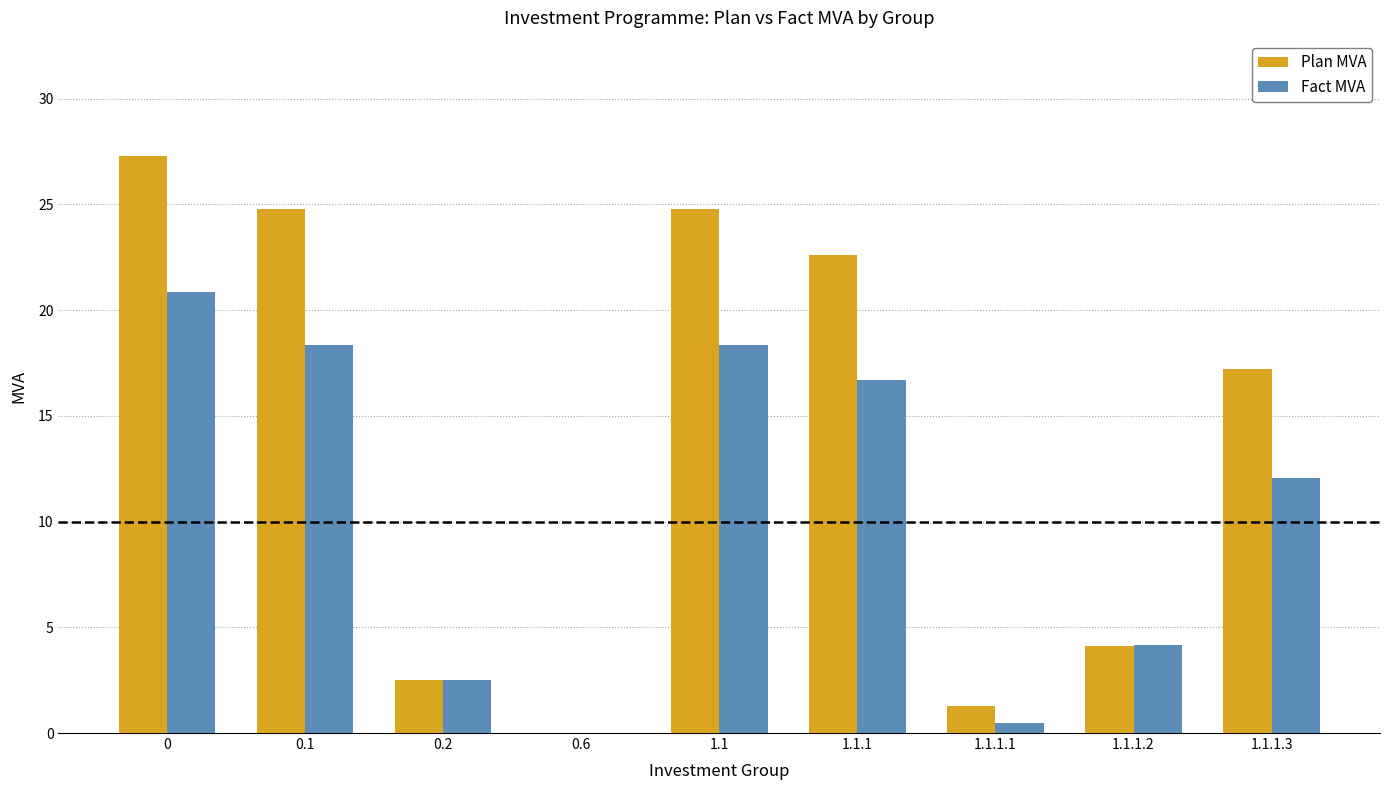

Where is Fact MVA nearest to the value 10?

1.1.1.3